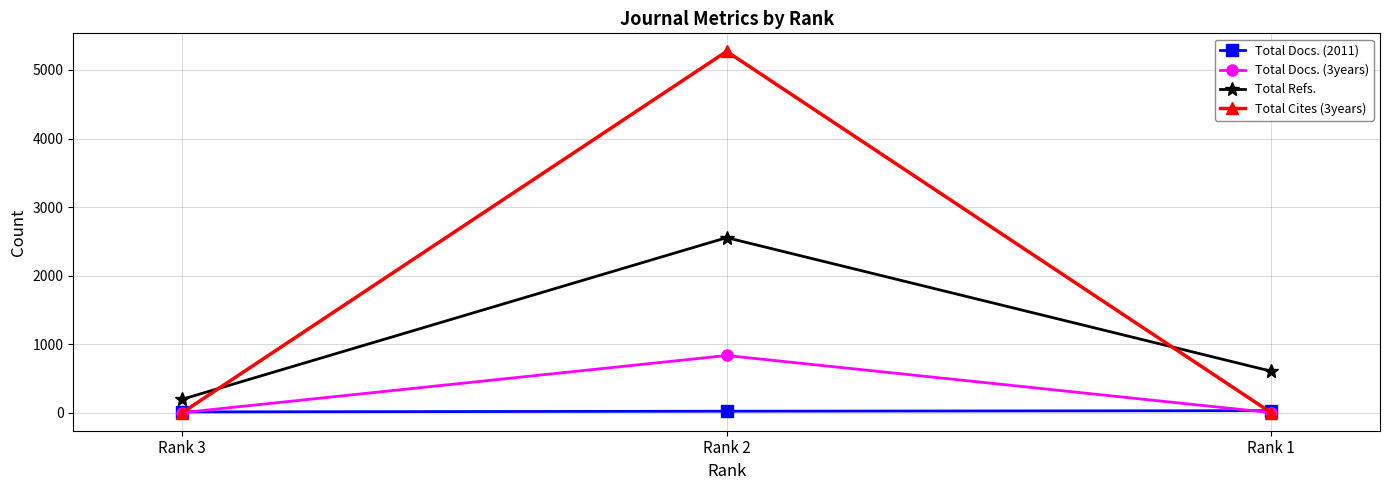

How many data points does each series have?

3